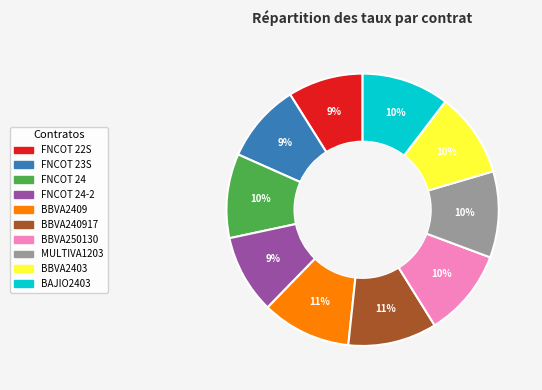

Count the number of slices in the pie.

10